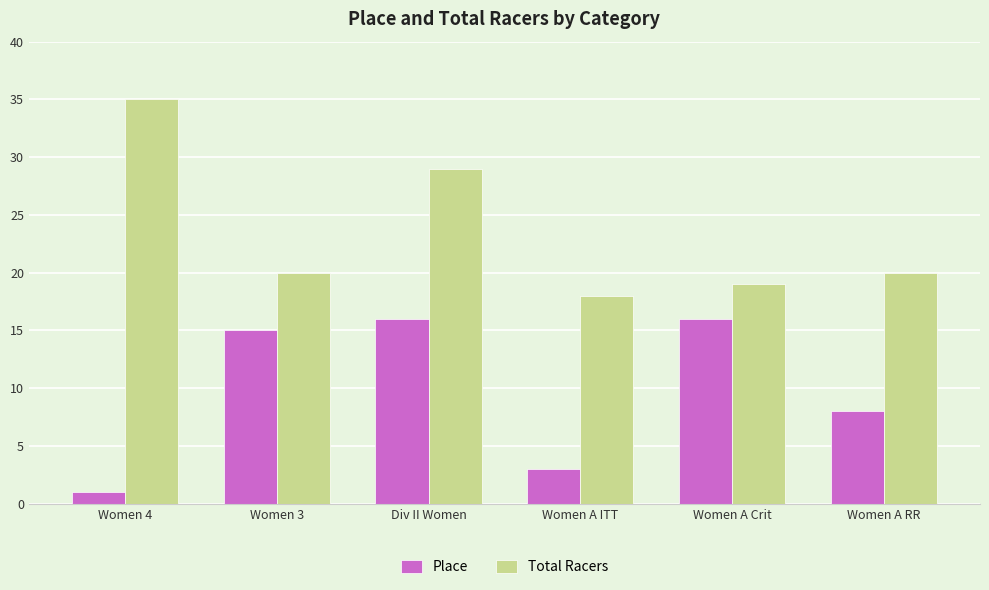

What is the difference between the Total Racers values at Women A ITT and Women 3?

2